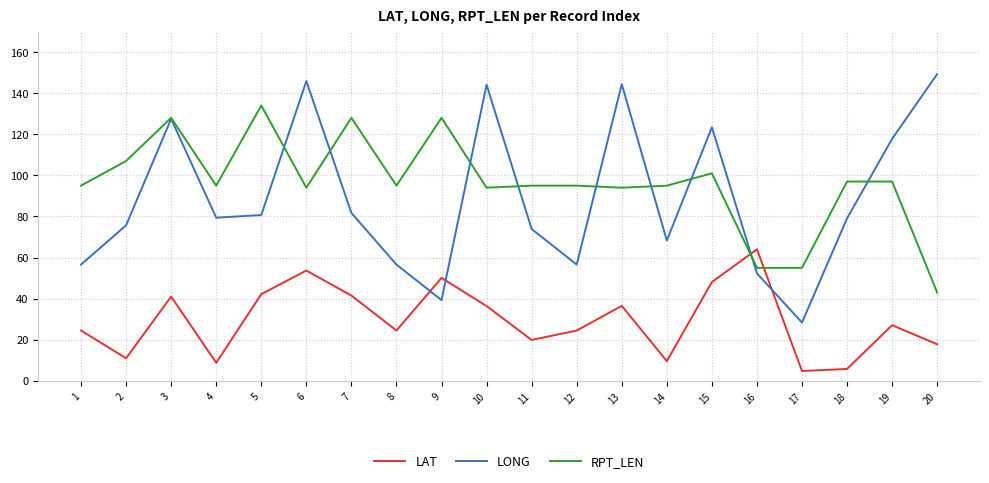

Is it true that RPT_LEN equals 125.6 at 6?

False